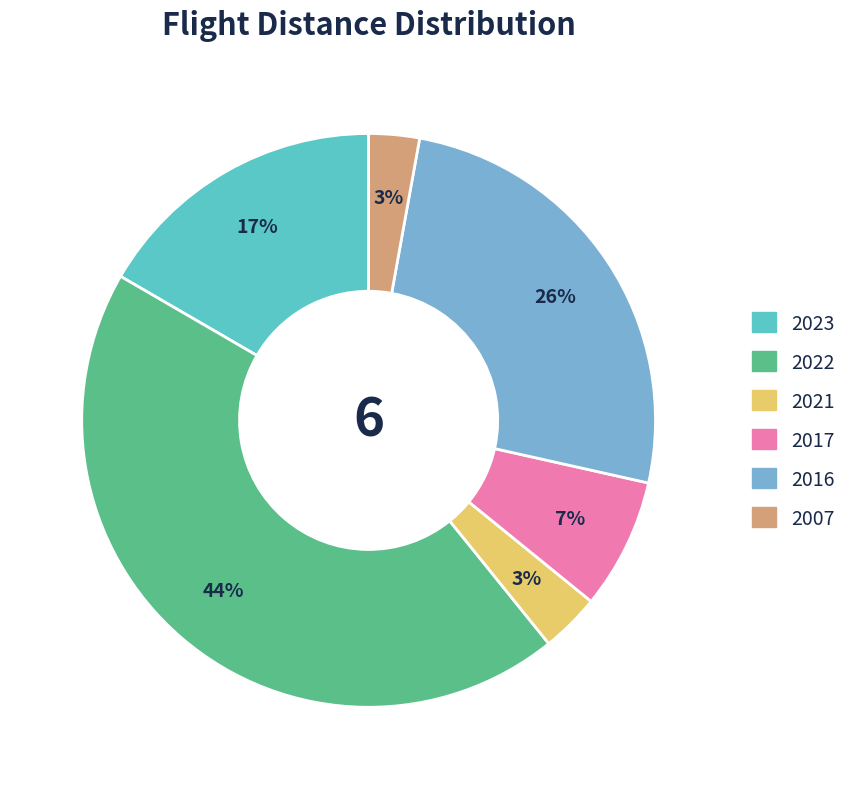

Which category has the biggest portion of the pie?

2022